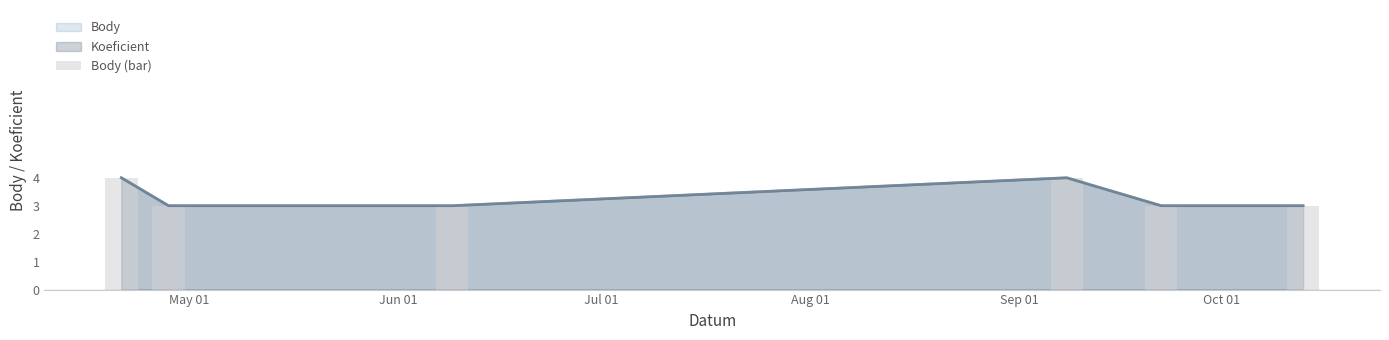

What is the label of the 2nd bar from the right?

Sep 01